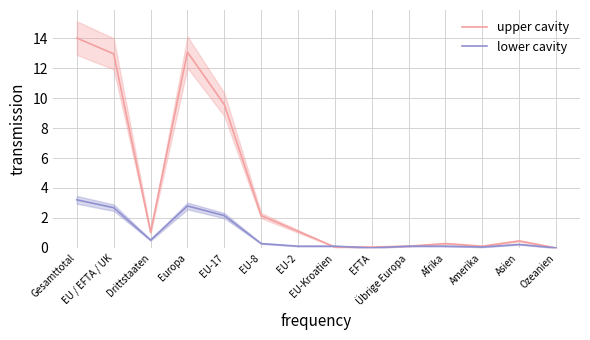

Reading left to right, list all the values displayed in this chart.

upper cavity: 14.0	13.0	1.1	13.1	9.6	2.2	1.1	0.1	0.1	0.1	0.3	0.1	0.5	0.0
lower cavity: 3.2	2.7	0.5	2.8	2.2	0.3	0.1	0.1	0.0	0.1	0.1	0.1	0.2	0.0